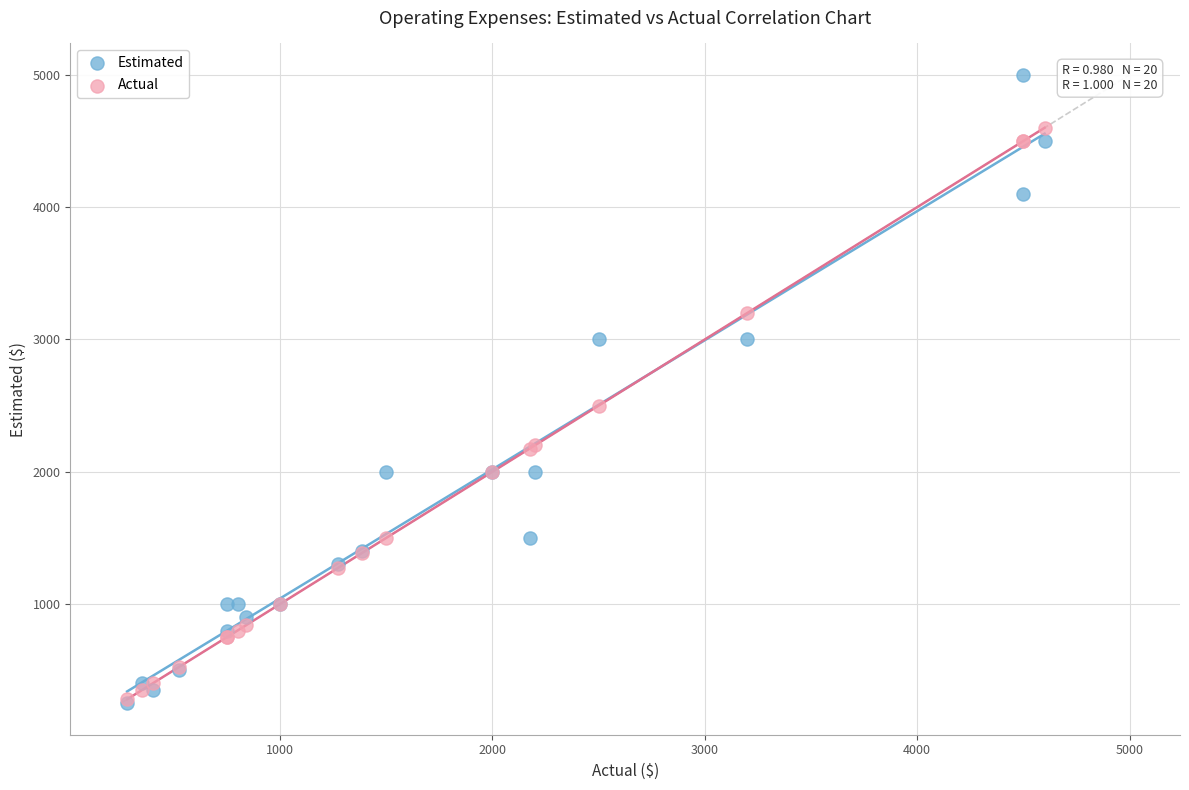

Across all series, what Y value is closest to 2625?

2500